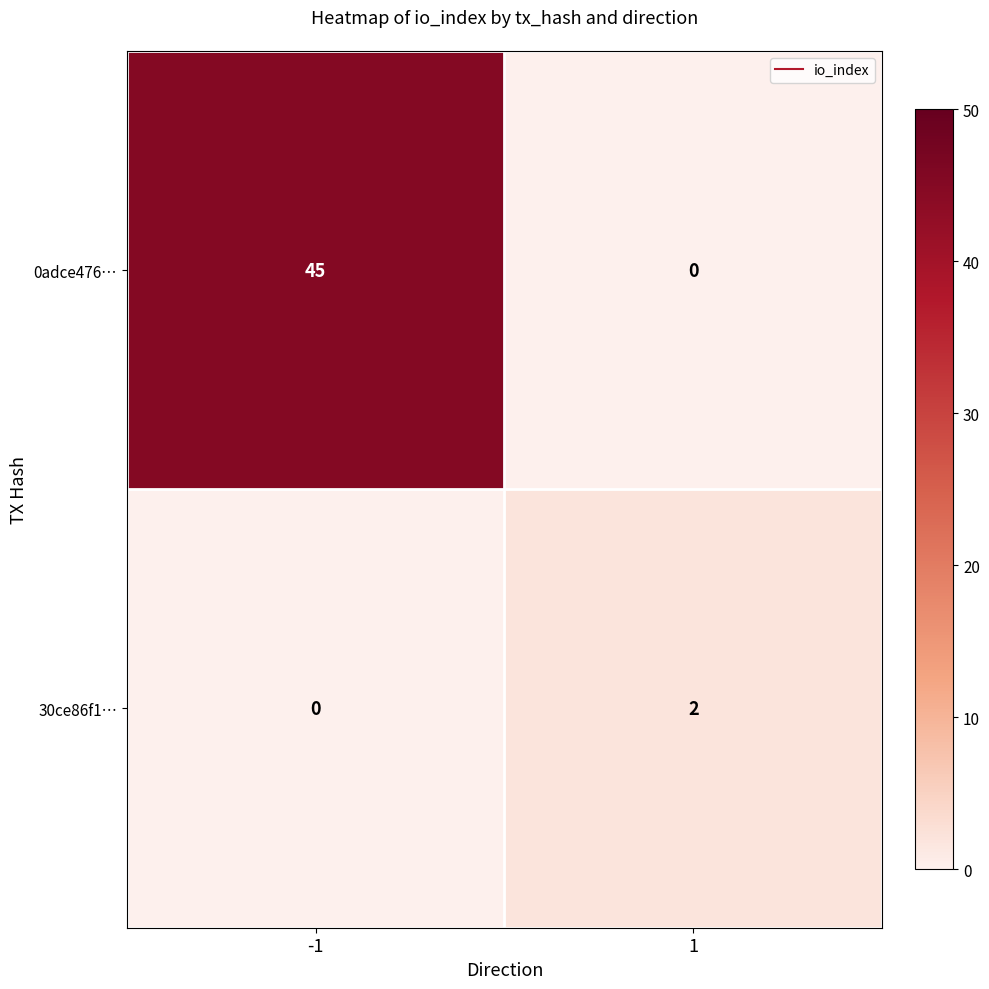

What is the sum of all 0adce476… values?

45